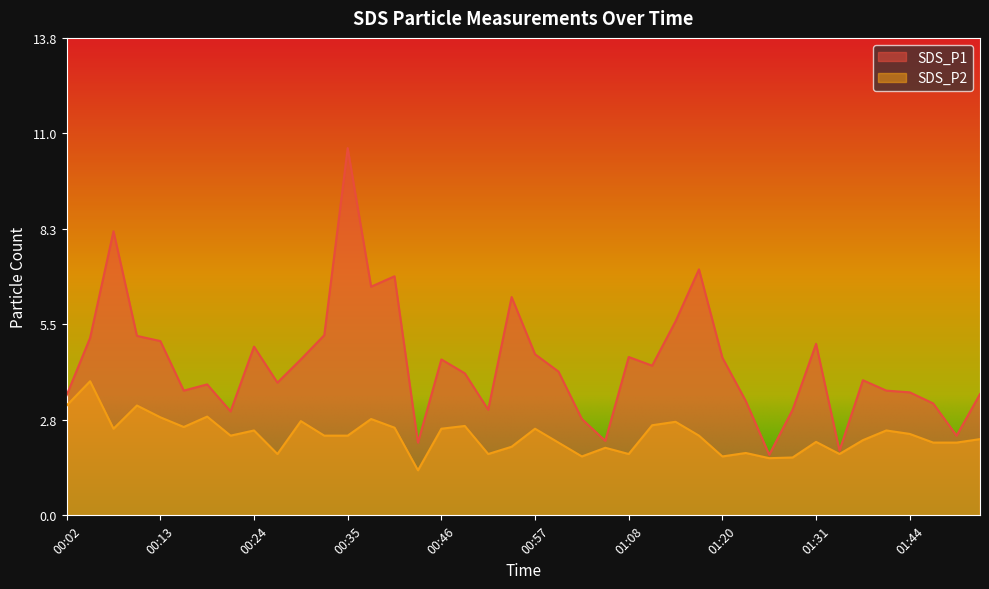

At how many categories does at least one series exceed 3?

33